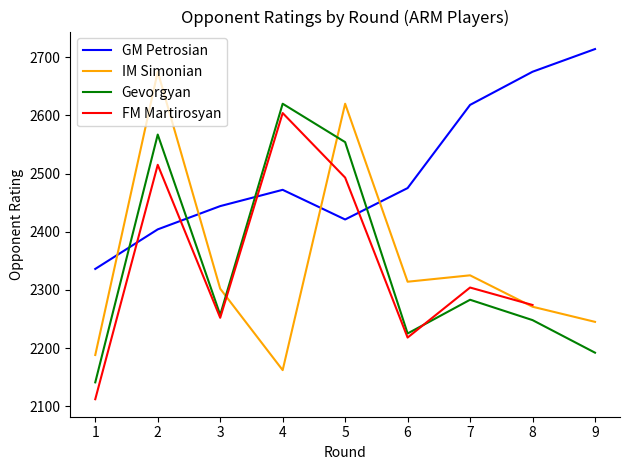

The FM Martirosyan series shows 2493.0 at 5. True or false?

True